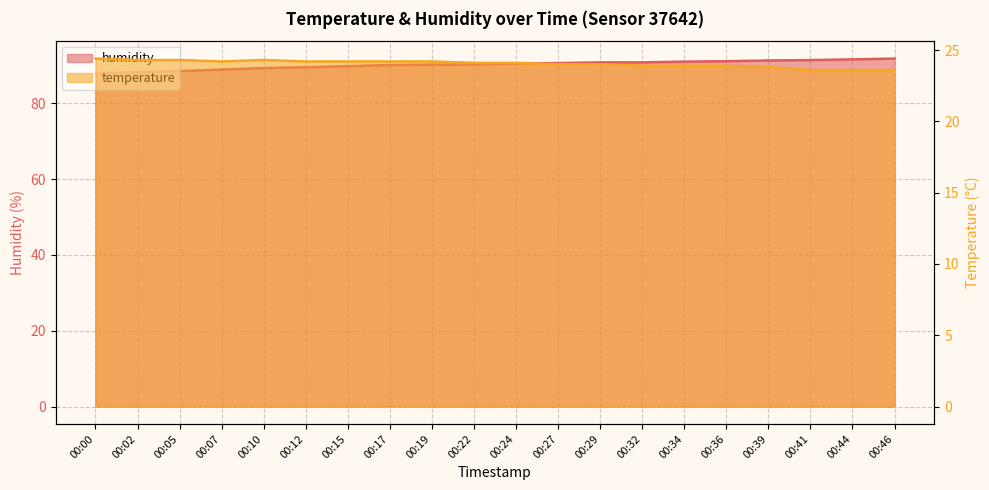

What are all the series names shown in the legend?

temperature, humidity